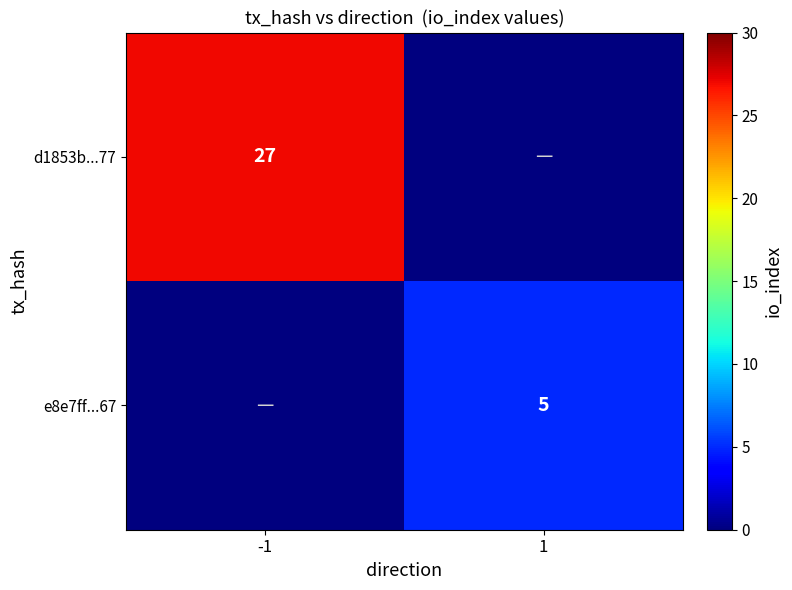

The d1853b...77 series shows 48 at -1. True or false?

False